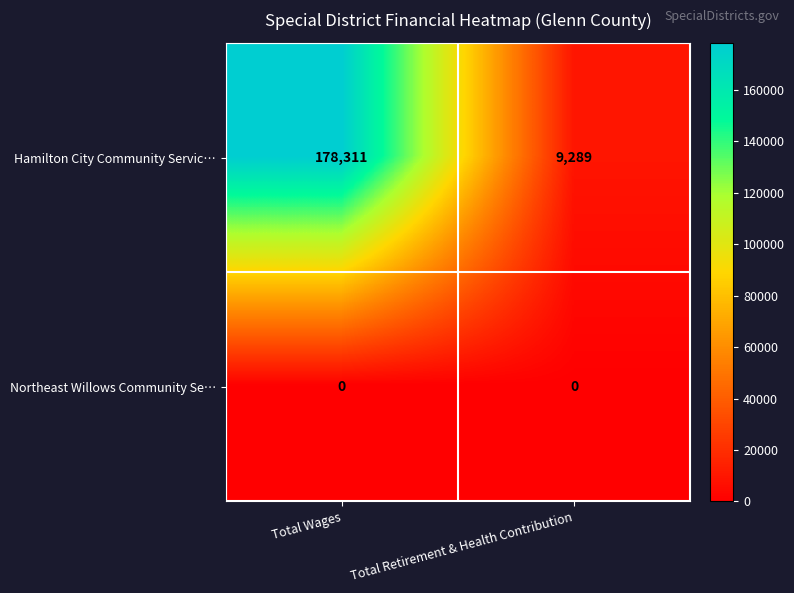

Which series changed the most between Total Wages and Total Retirement & Health Contribution?

Hamilton City Community Servic…